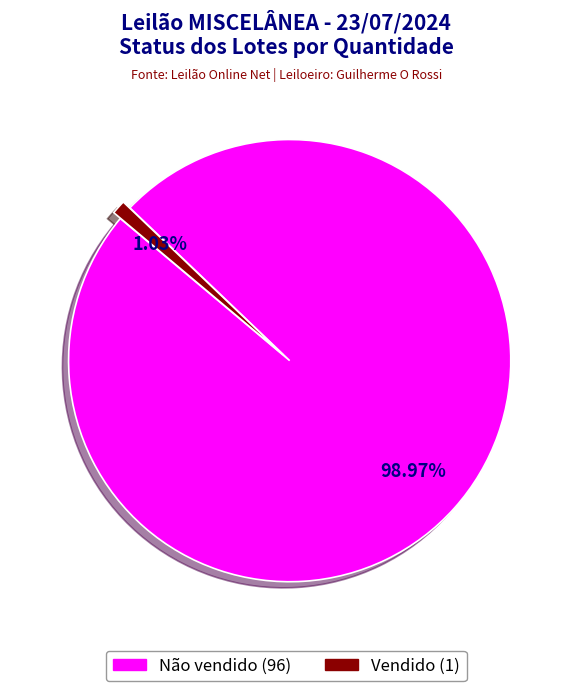

Between Não vendido and Vendido, which is larger?

Não vendido